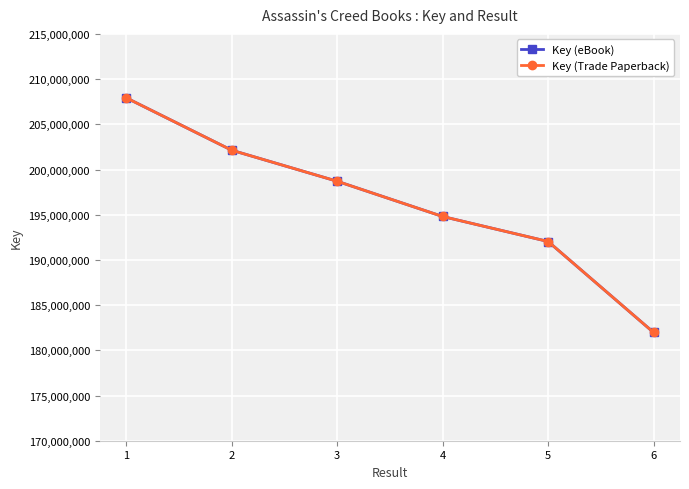

Is this an area chart (filled region under the line)?

No